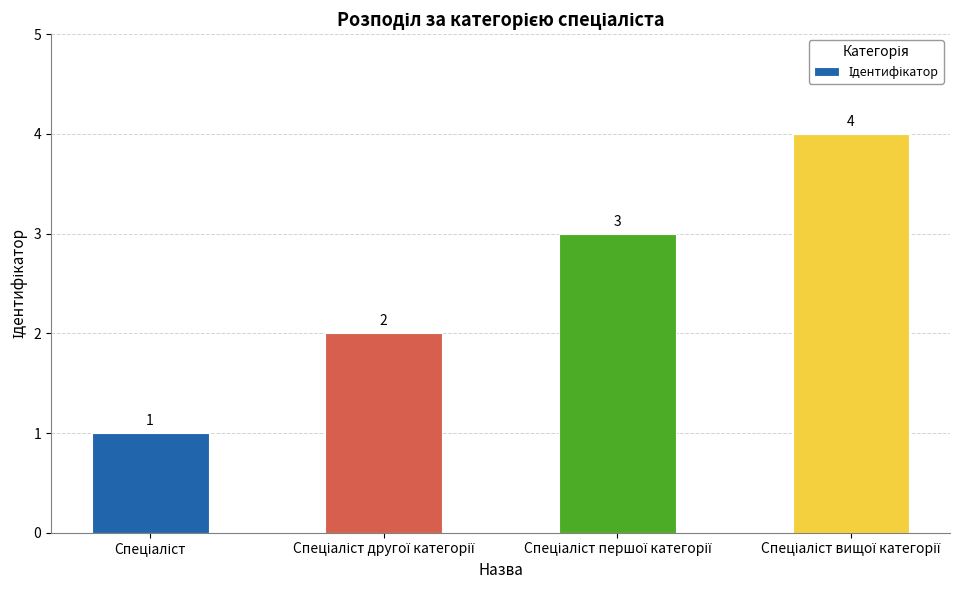

What is the value of the 2nd bar from the left?

2